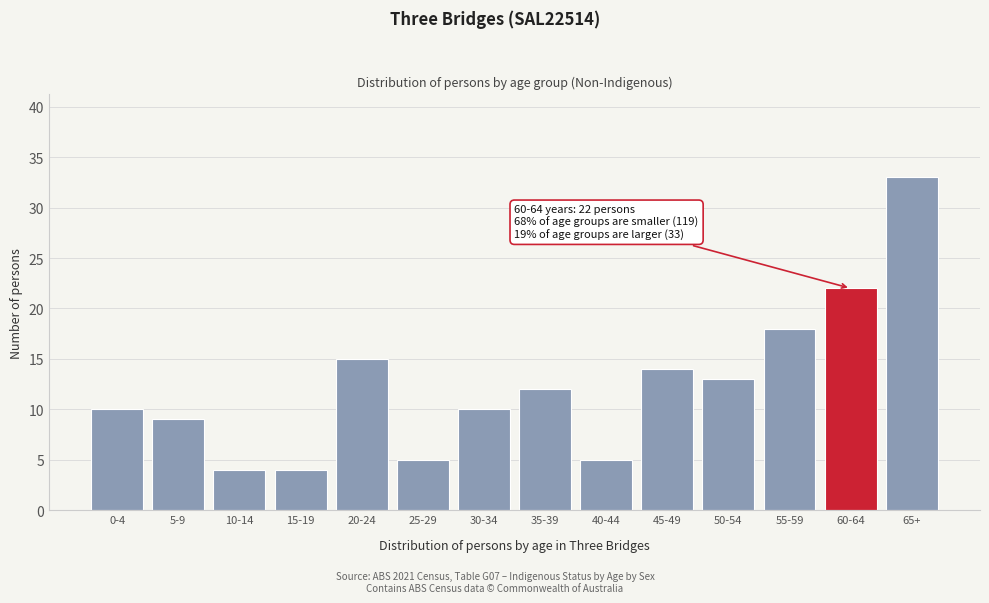

Reading right to left, transcribe all the data shown in this chart.

65+=33	60-64=22	55-59=18	50-54=13	45-49=14	40-44=5	35-39=12	30-34=10	25-29=5	20-24=15	15-19=4	10-14=4	5-9=9	0-4=10